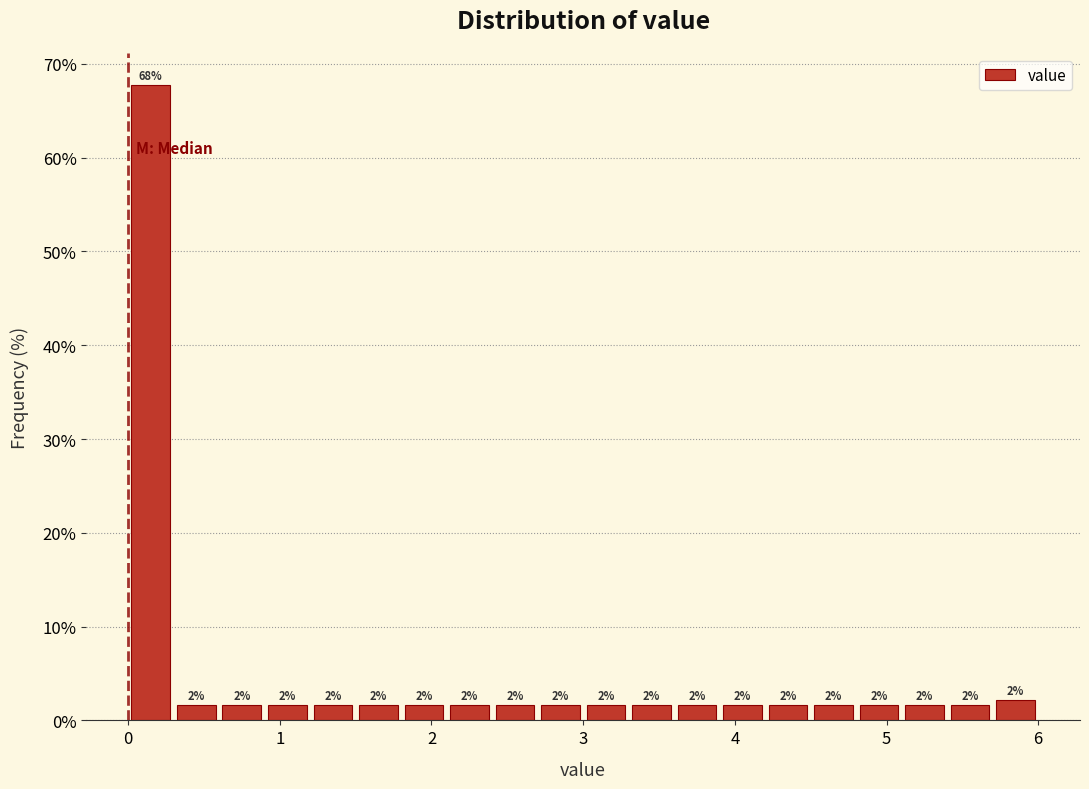

Read against the x-axis, roughly where is the centre of the tallest bar?

0.2